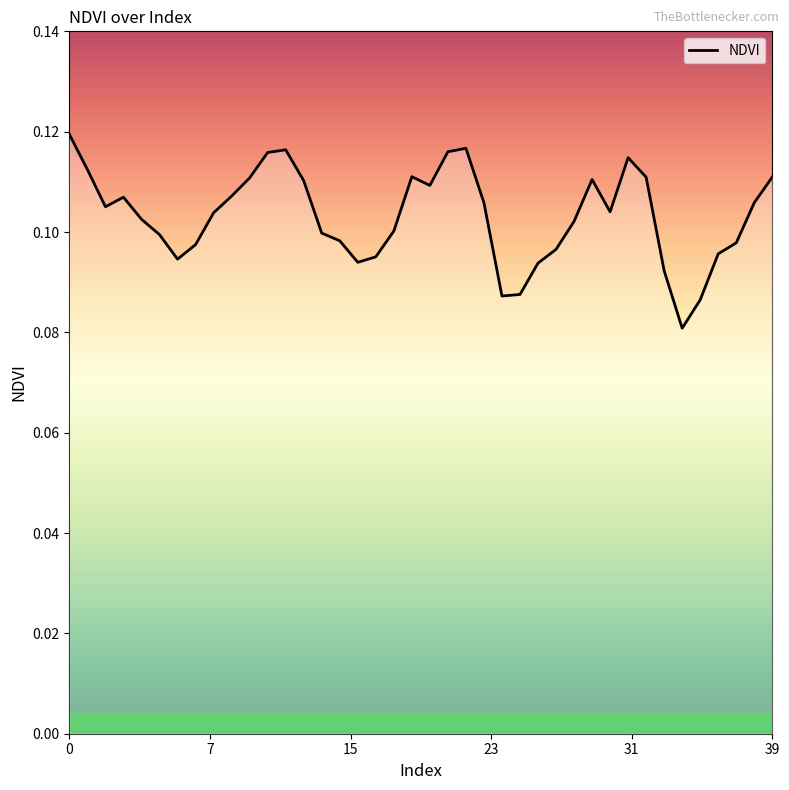

What is the sum of all values?

4.1